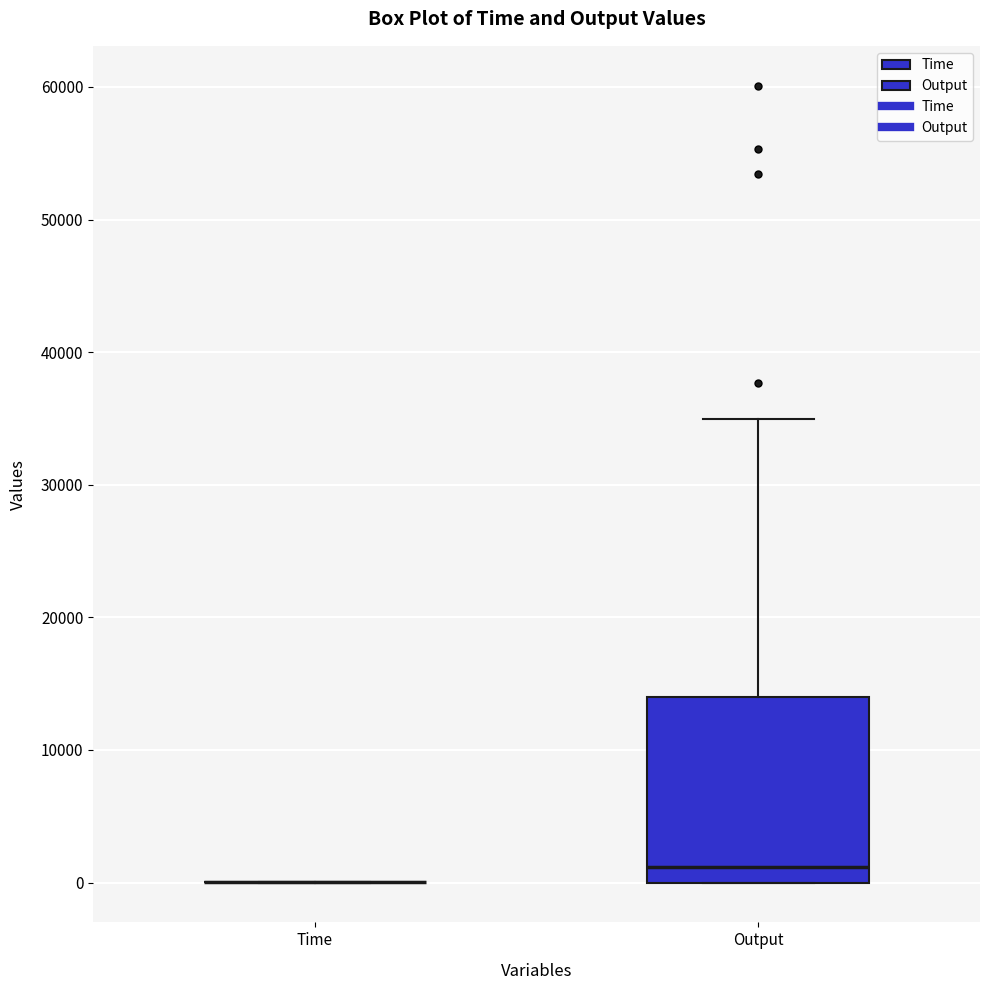

Reading left to right, transcribe this box plot: for each box, give where its median line is, the range the box spans, and where its two whiskers end, as read against the y-axis. The values are not printed on the chart, so give them approximately, as read against the axis.

Time: box collapsed to a line at 0, whiskers 0 to 0
Output: median 1000, box 0 to 14000, whiskers 0 to 35000